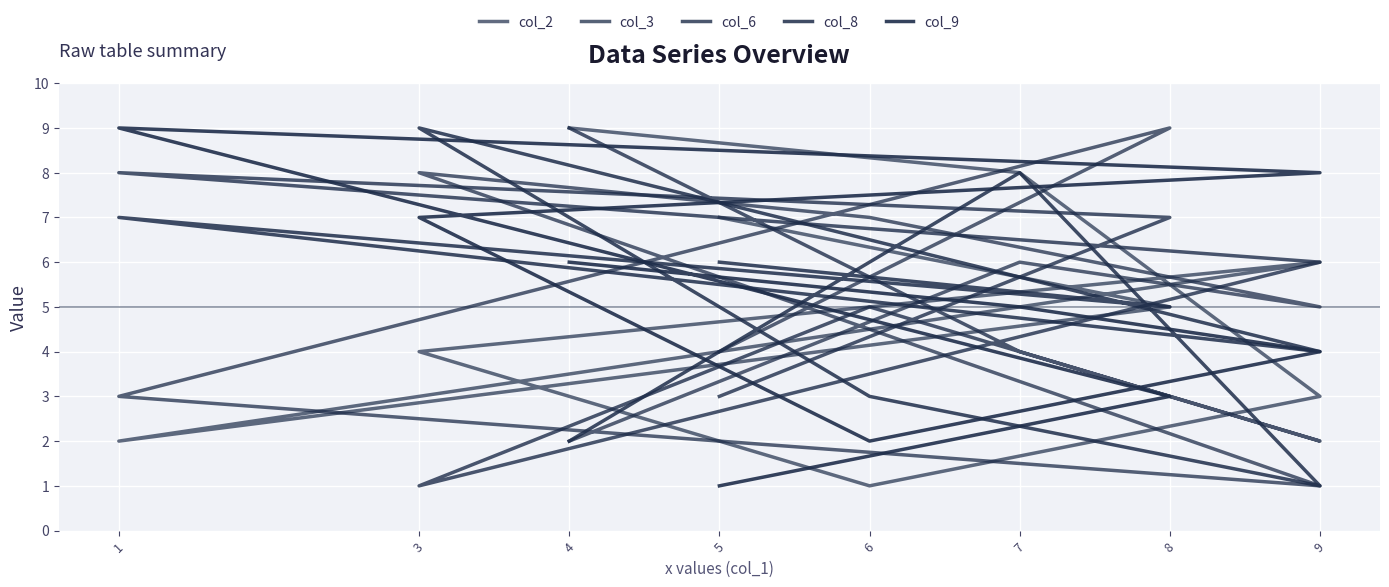

What is the highest value of the col_8 series?

9